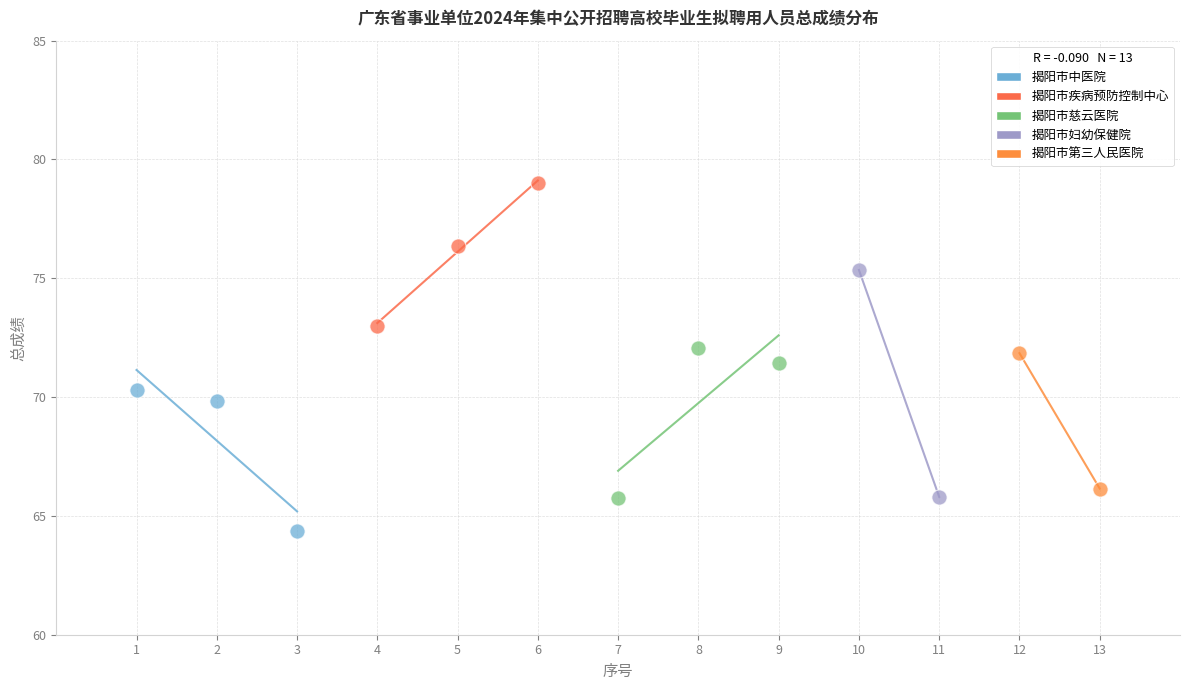

Which series reaches the minimum Y coordinate?

揭阳市中医院